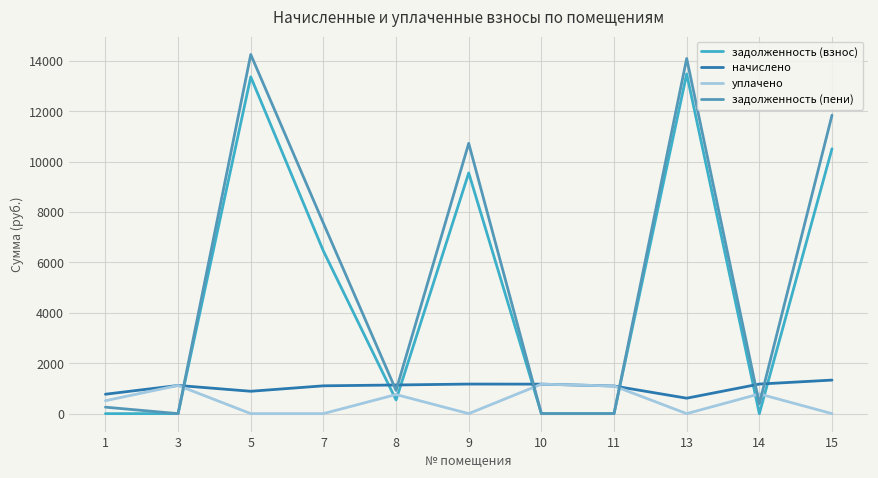

Which series has the largest total across all categories?

задолженность (пени)